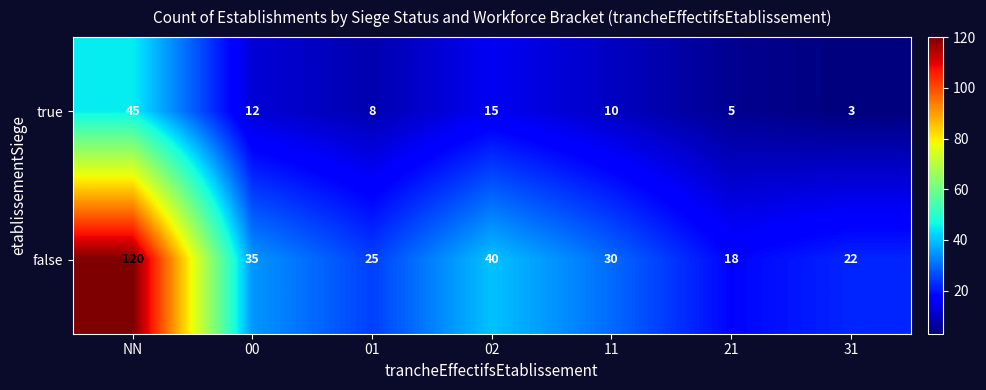

Count the number of data series in this chart.

2